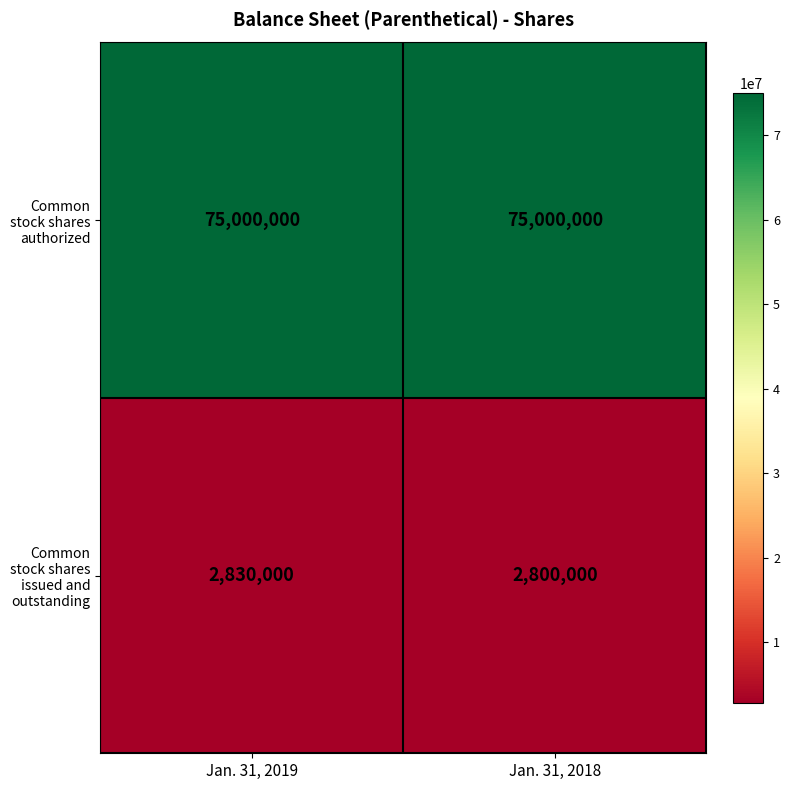

Is it true that Common stock shares issued and outstanding equals 2830000 at Jan. 31, 2019?

True